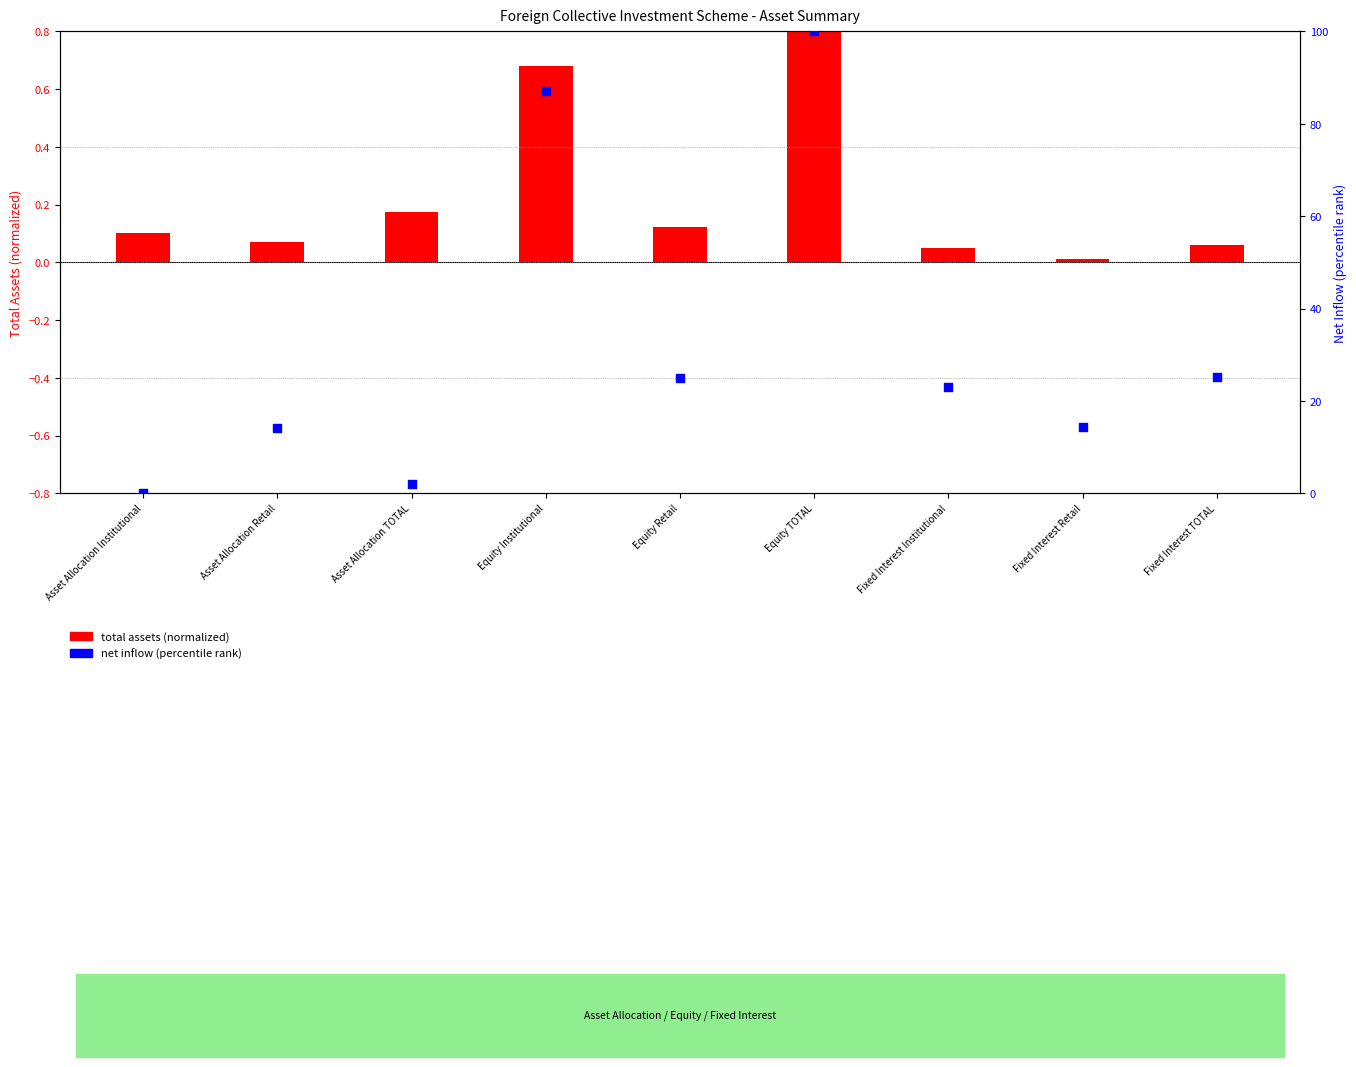

What is the total value across all series at Asset Allocation TOTAL?

2.1